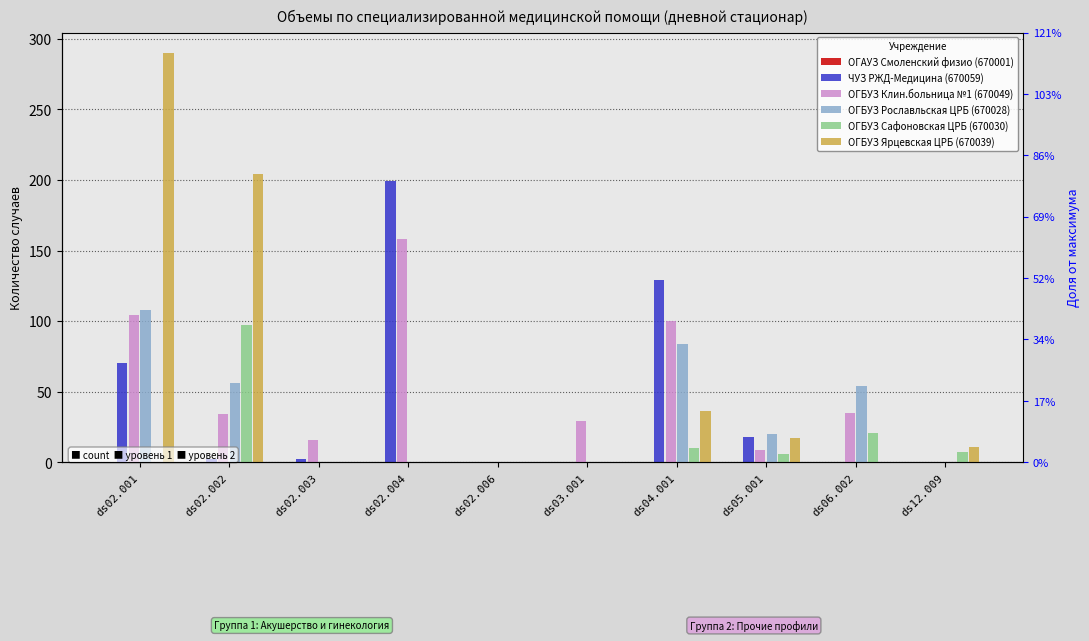

Which series changed the most between ds04.001 and ds06.002?

ЧУЗ РЖД-Медицина (670059)